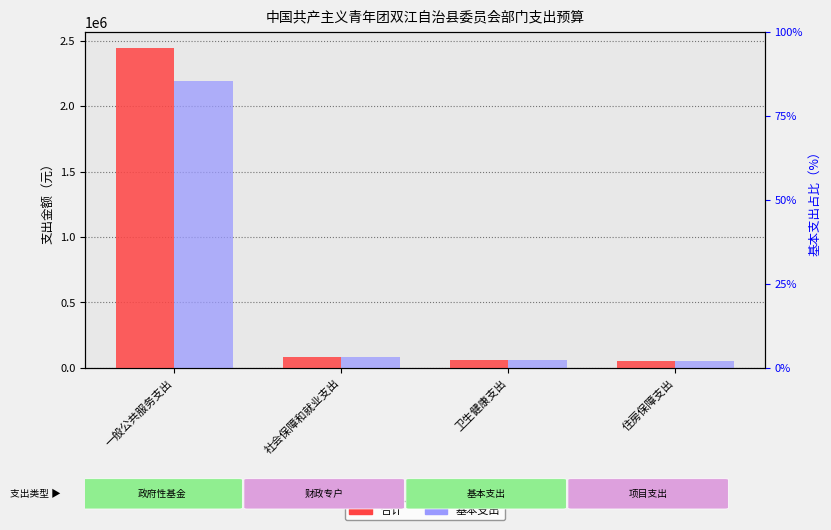

Count the number of data series in this chart.

2